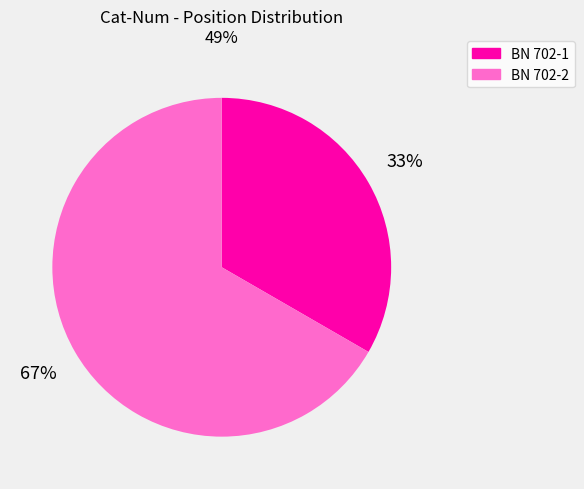

Which has a higher value, BN 702-1 or BN 702-2?

BN 702-2